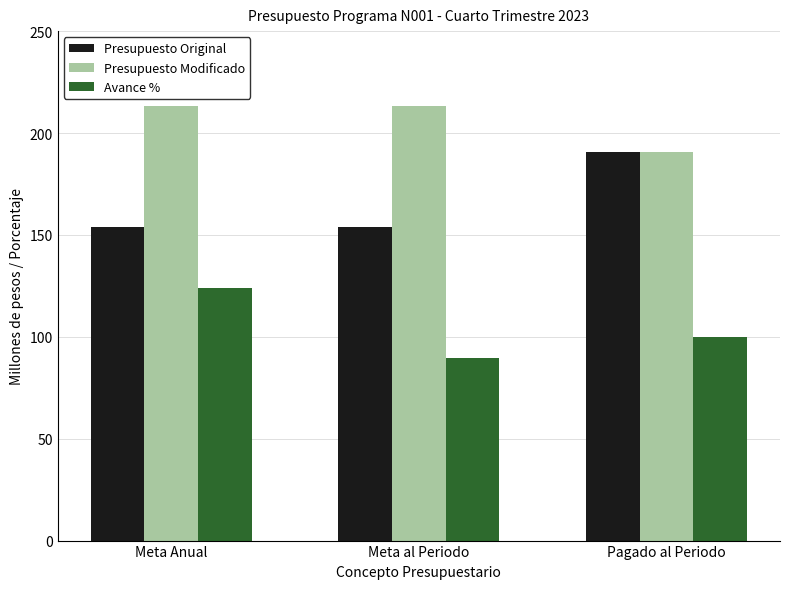

Reading left to right, list all the values displayed in this chart.

Presupuesto Original: 154.0	154.0	190.8
Presupuesto Modificado: 213.1	213.1	190.8
Avance %: 123.9	89.6	100.1